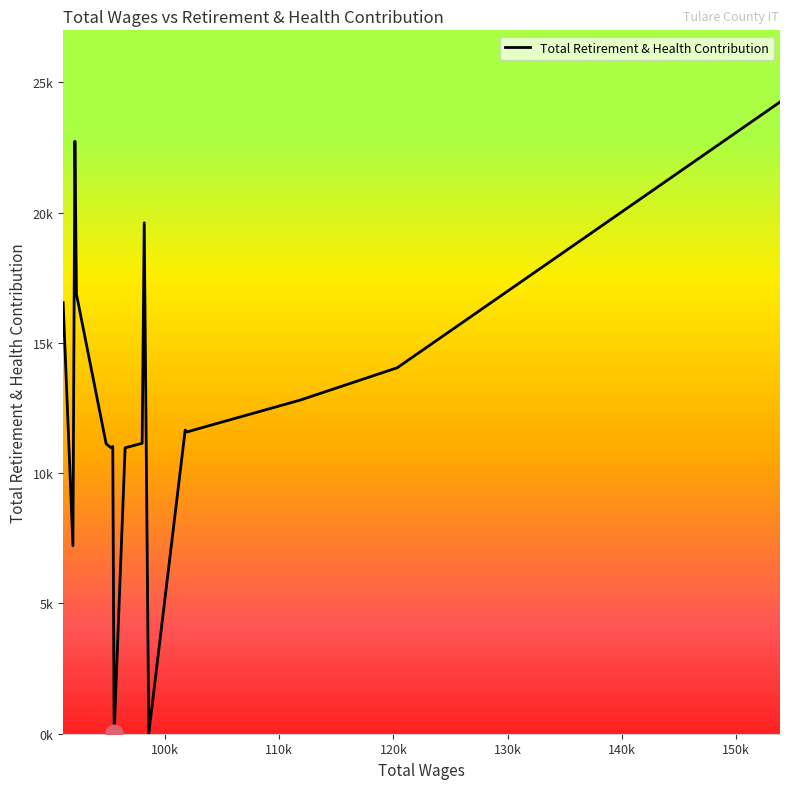

Rank the categories by value from lowest to highest.

6, 12, 18, 10, 11, 14, 13, 9, 15, 8, 4, 5, 3, 2, 1, 19, 16, 7, 17, 0